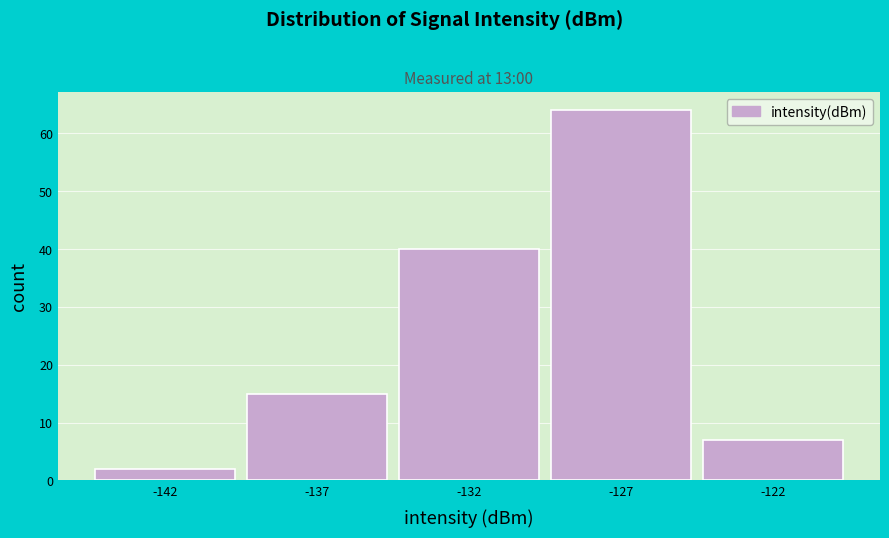

Reading left to right, extract all data points from this chart.

-142=2	-137=15	-132=40	-127=64	-122=7